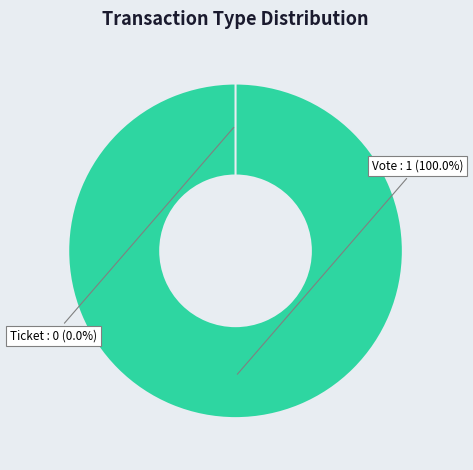

The Ticket slice represents 0% of the pie. True or false?

True